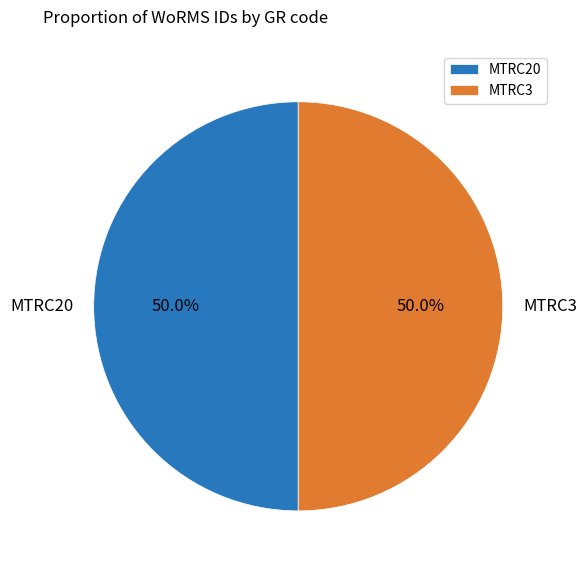

Approximately how many times larger is the value at MTRC3 compared to MTRC20?

1.0